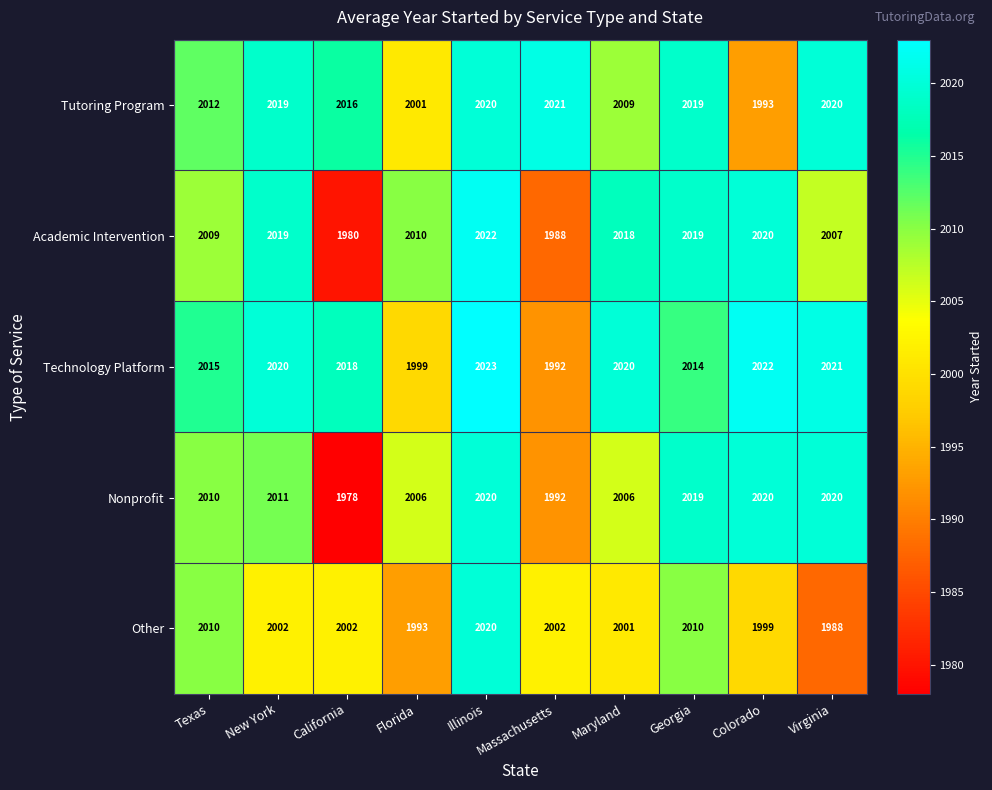

Is it true that Academic Intervention equals 3333 at California?

False